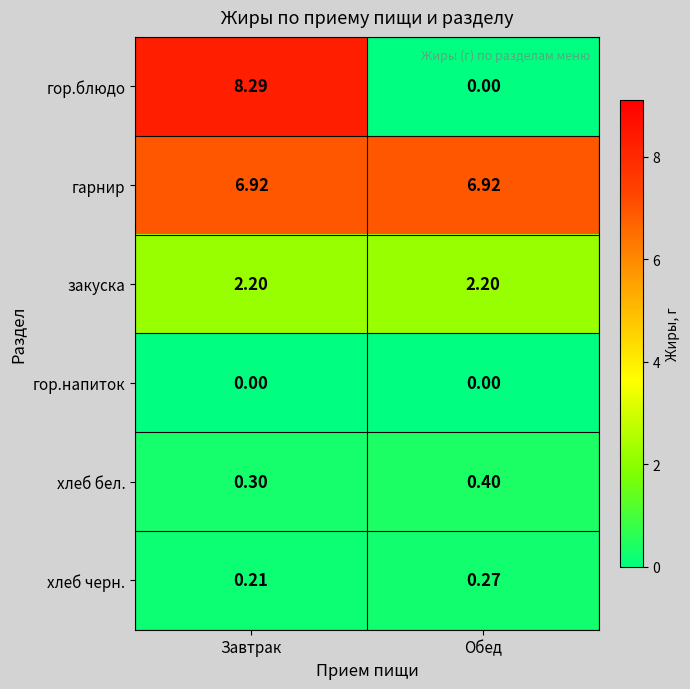

At Завтрак, list the series in order from smallest to largest.

гор.напиток, хлеб черн., хлеб бел., закуска, гарнир, гор.блюдо